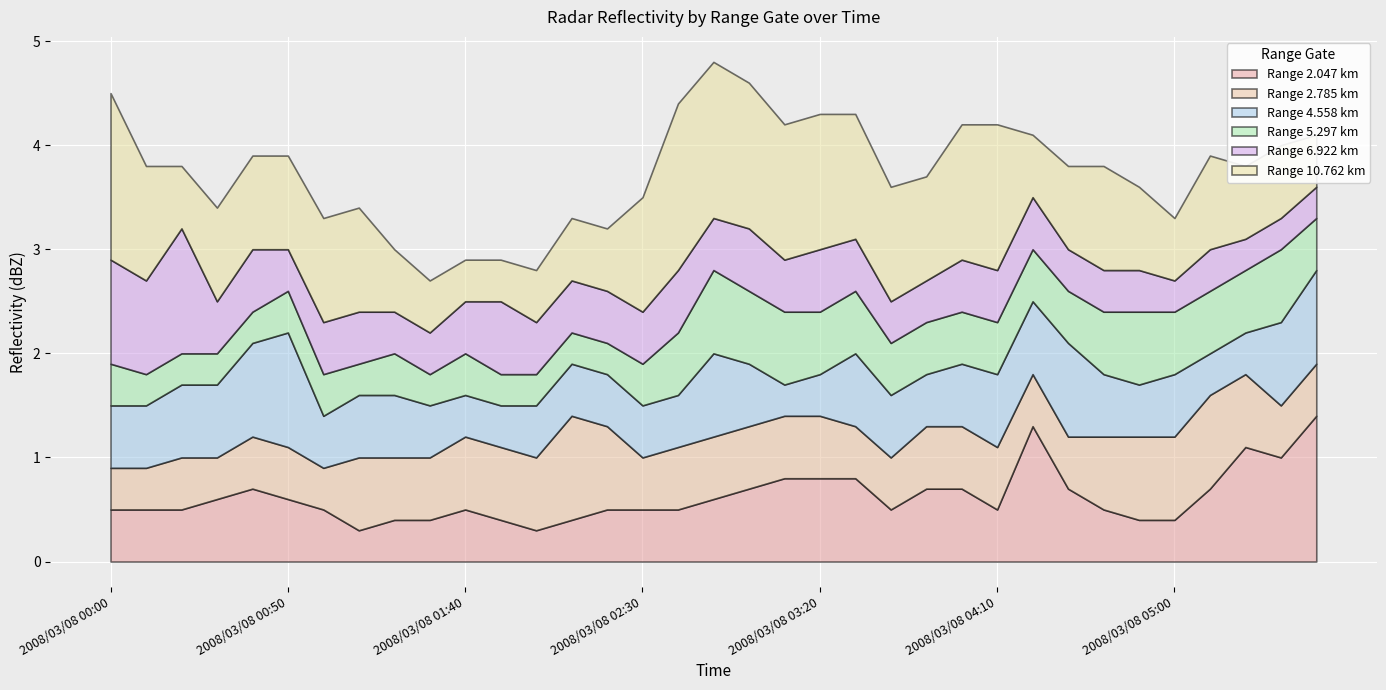

Which category has the lowest value in the 5.297 series?

2008/03/08 00:10